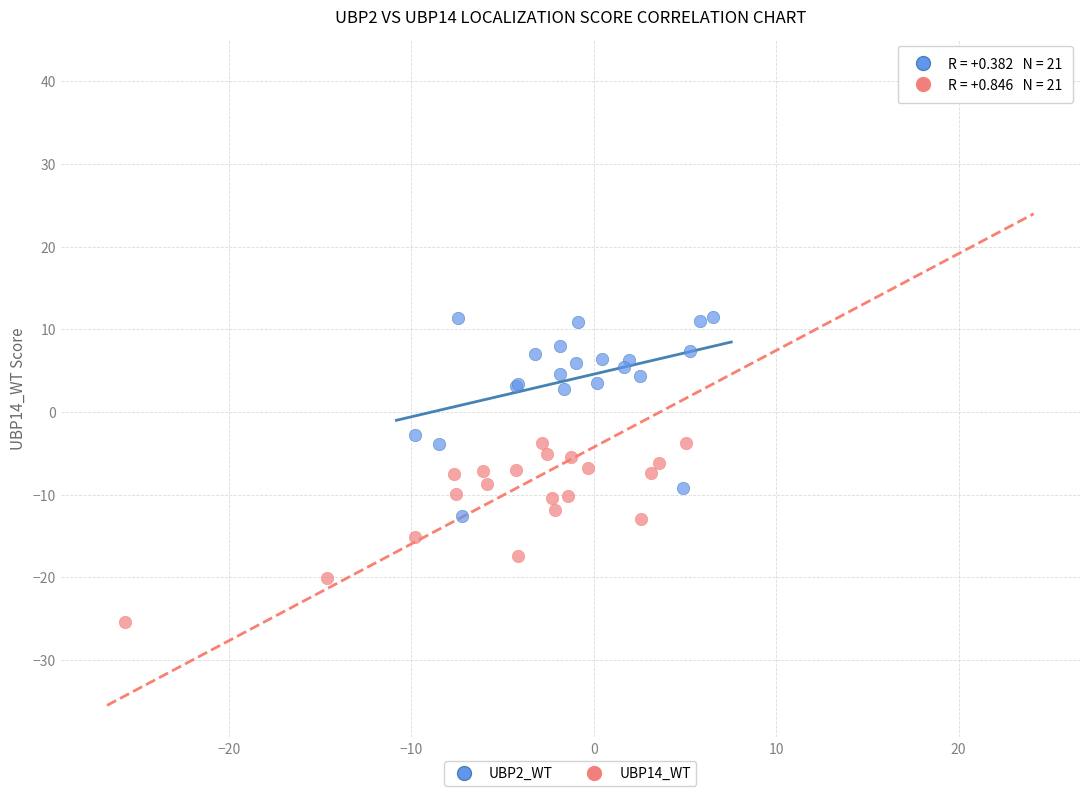

Which series reaches the maximum Y coordinate?

UBP14_WT